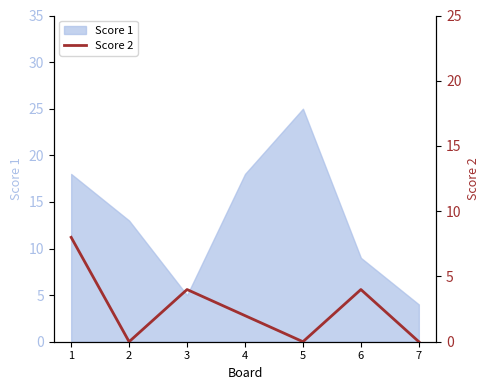

The value of Score 1 at 6 is 9. True or false?

True